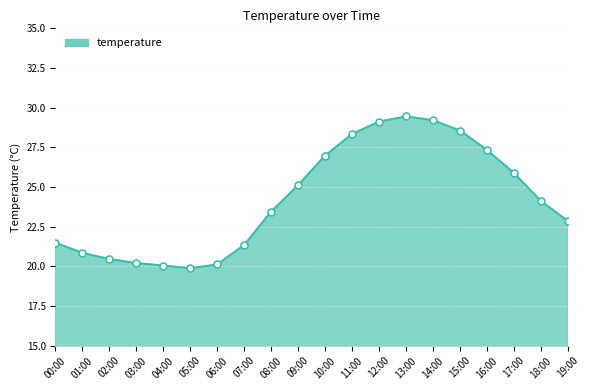

The chart shows a value of 7.7 at 06:00. True or false?

False